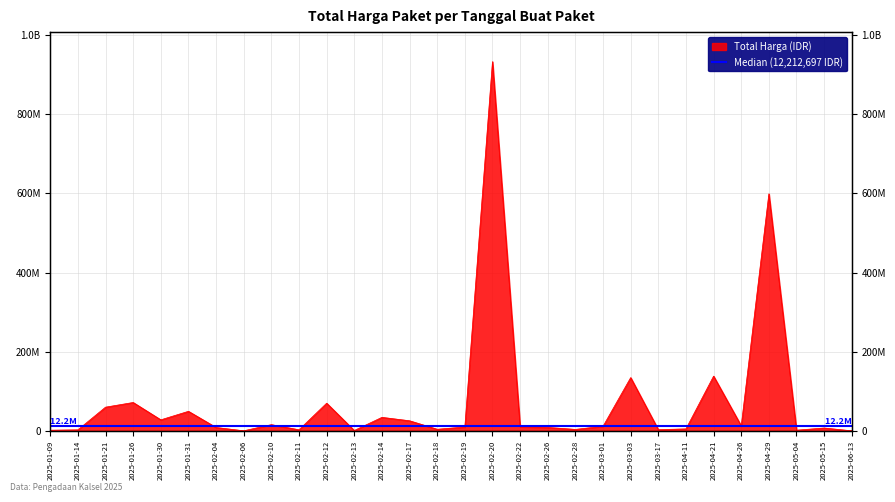

What is the change in value from 2025-02-04 to 2025-06-13?

-8429650